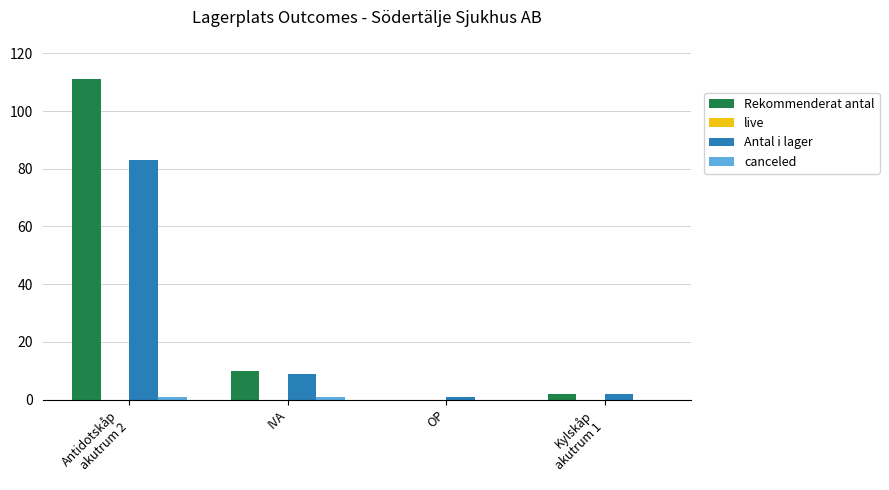

Between IVA and OP, which series saw the biggest shift?

Rekommenderat antal